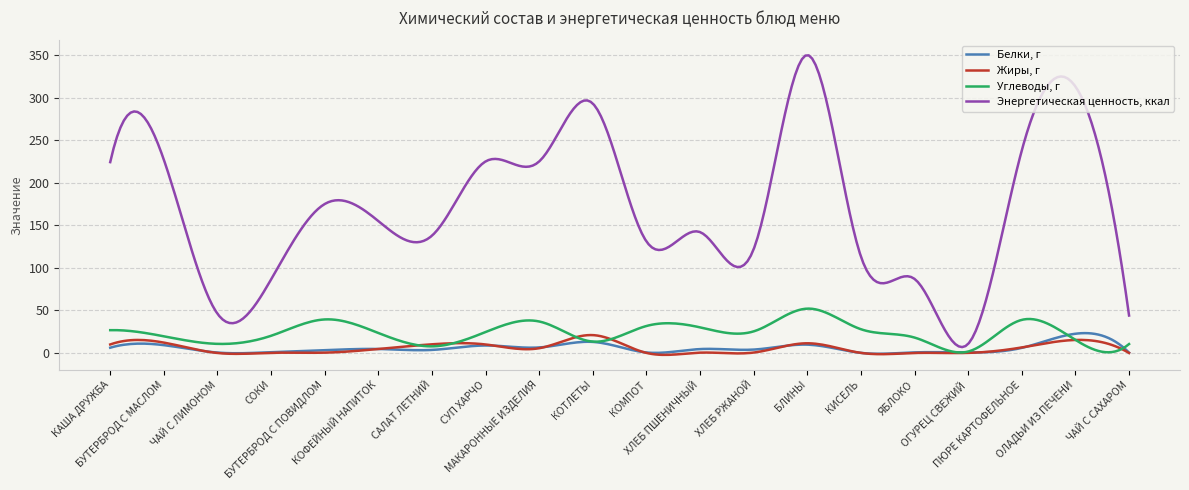

Which series has the largest total across all categories?

Энергетическая ценность, ккал